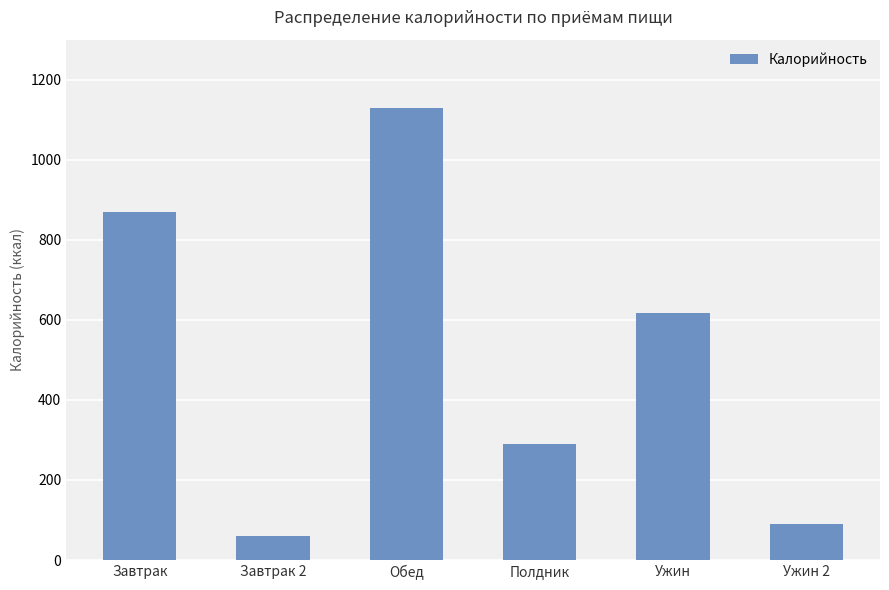

What is the value of the 2nd bar from the left?

60